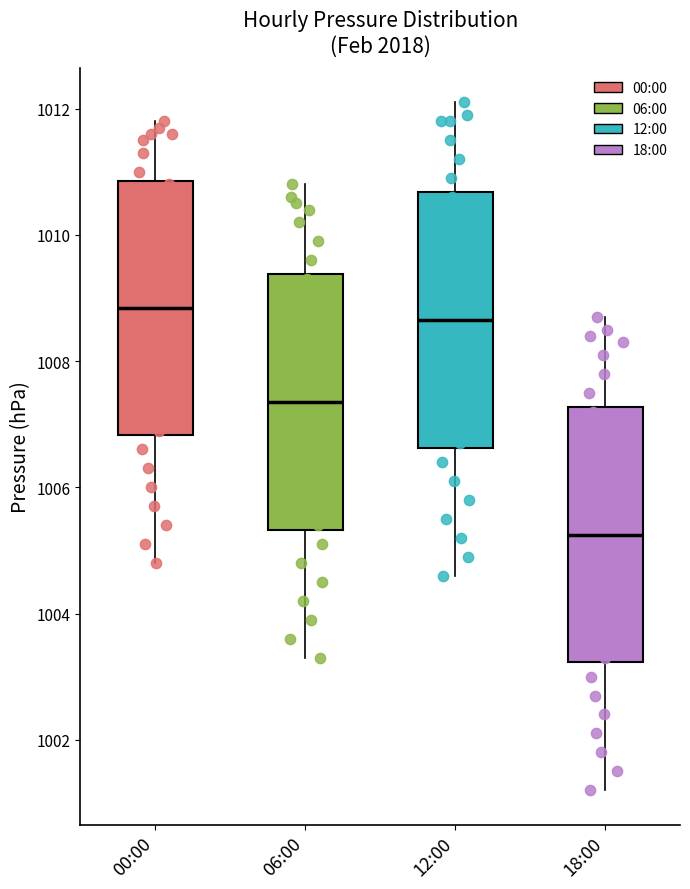

Reading left to right, transcribe this box plot: for each box, give where its median line is, the range the box spans, and where its two whiskers end, as read against the y-axis. The values are not printed on the chart, so give them approximately, as read against the axis.

00:00: median 1008.8, box 1006.8 to 1010.8, whiskers 1004.8 to 1011.8
06:00: median 1007.4, box 1005.4 to 1009.4, whiskers 1003.4 to 1010.8
12:00: median 1008.6, box 1006.6 to 1010.6, whiskers 1004.6 to 1012.2
18:00: median 1005.2, box 1003.2 to 1007.2, whiskers 1001.2 to 1008.8